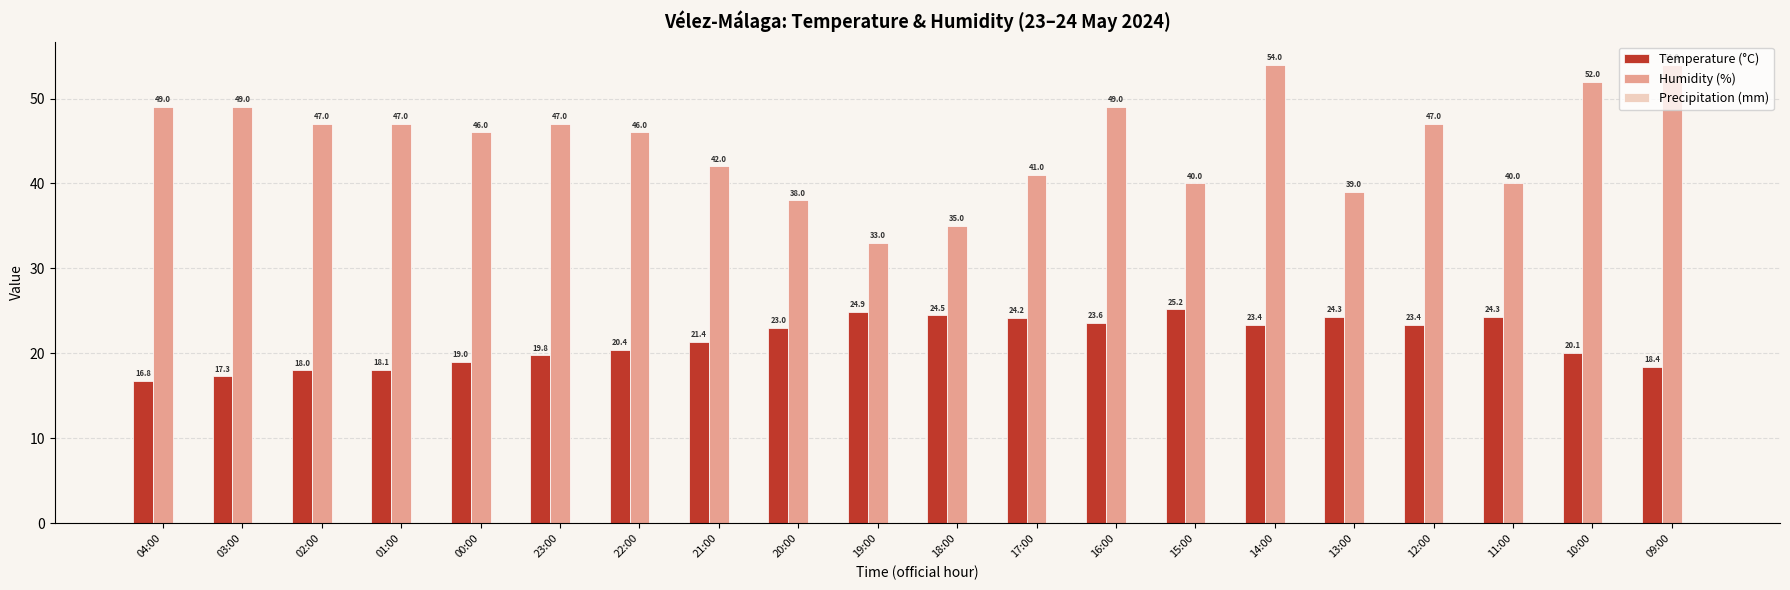

Is it true that Temperature (°C) equals 19.8 at 23:00?

True